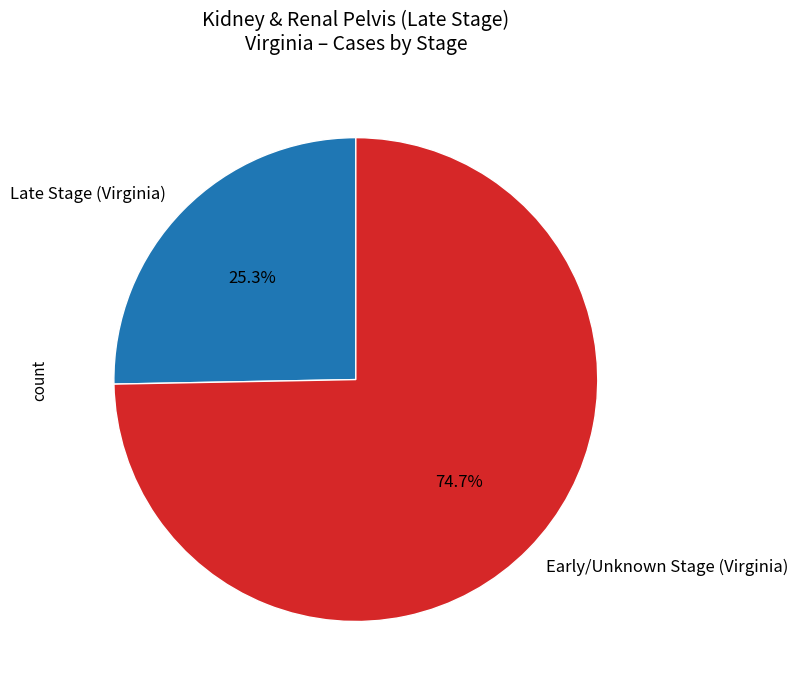

What is the ratio of the value at Late Stage (Virginia) to the value at Early/Unknown Stage (Virginia)?

0.3